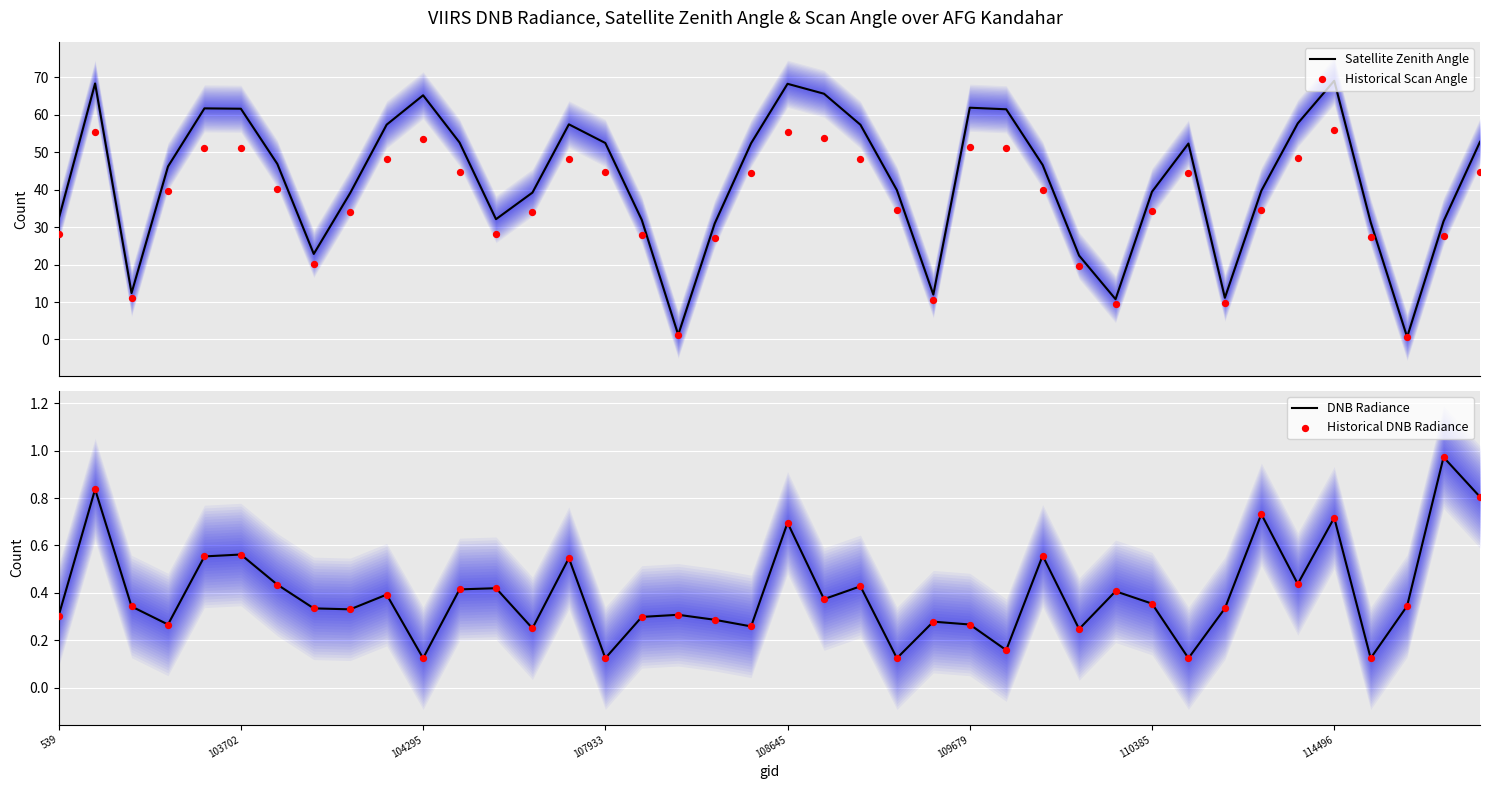

Which series contains the highest Y value?

Satellite Zenith Angle